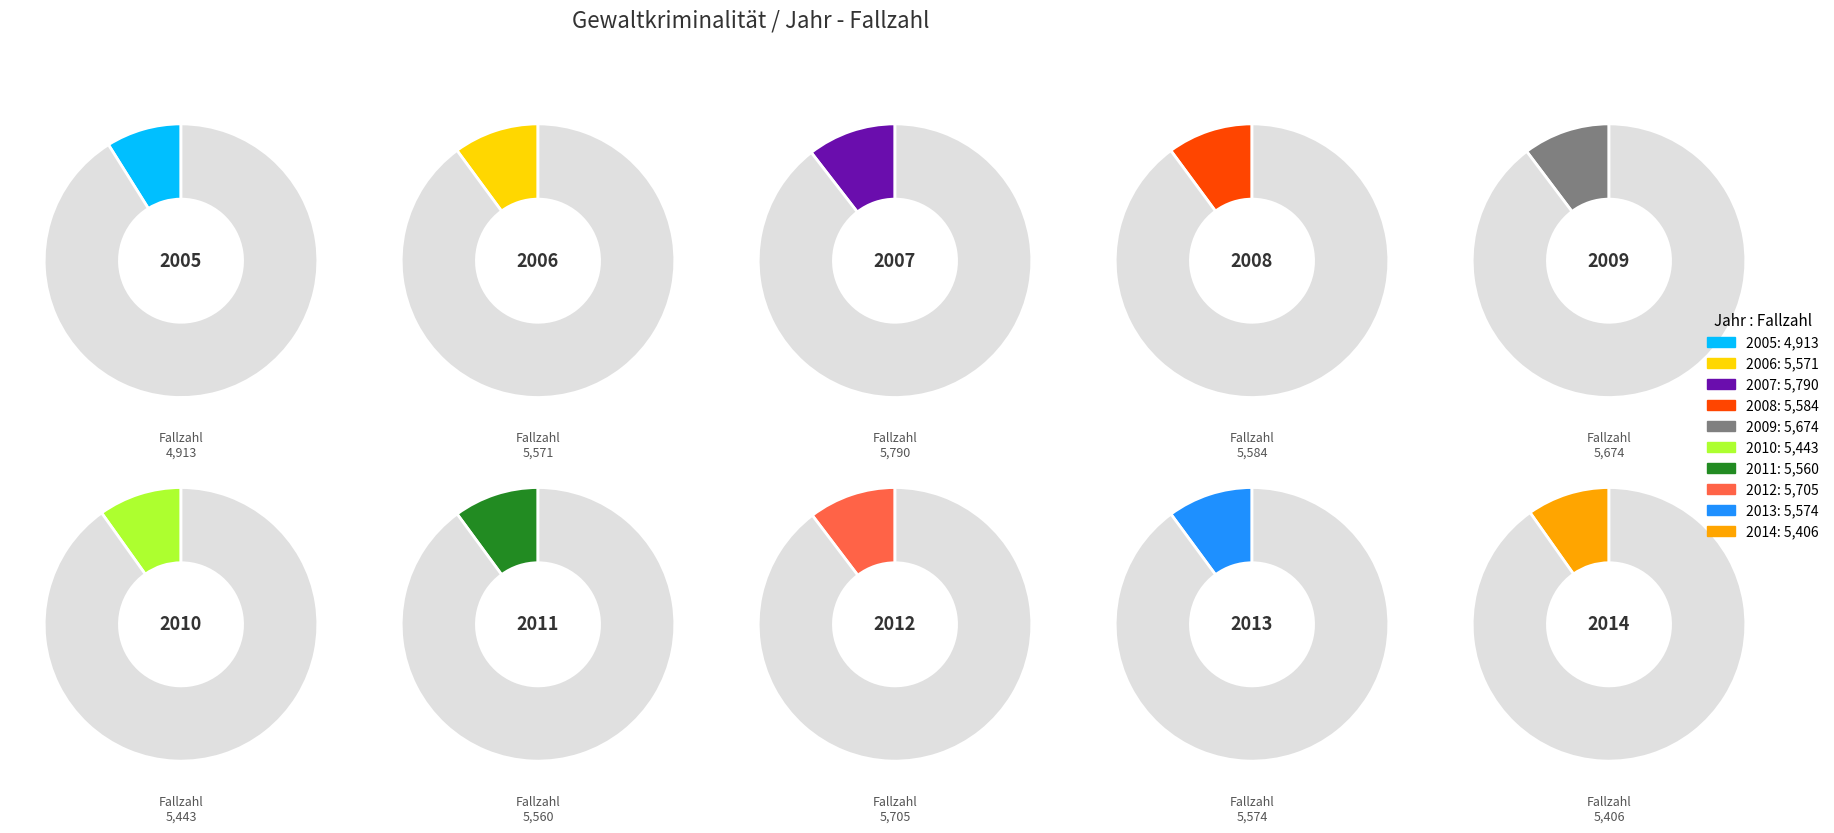

What is the change in value from 2007 to 2008?

-206